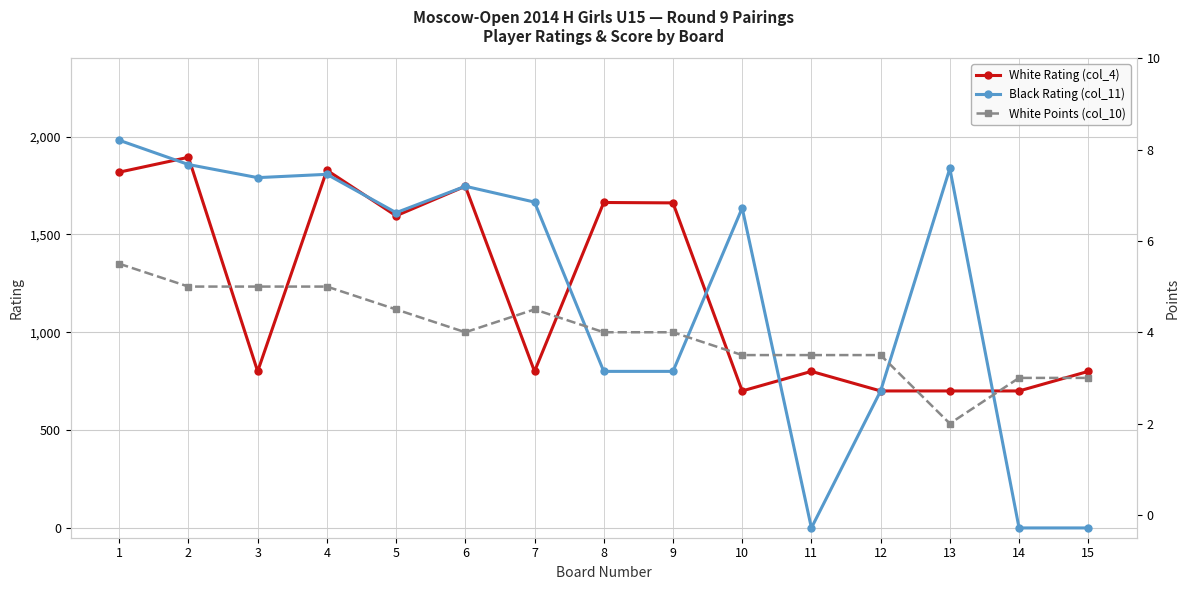

At which category does the chart reach its minimum across all series?

11